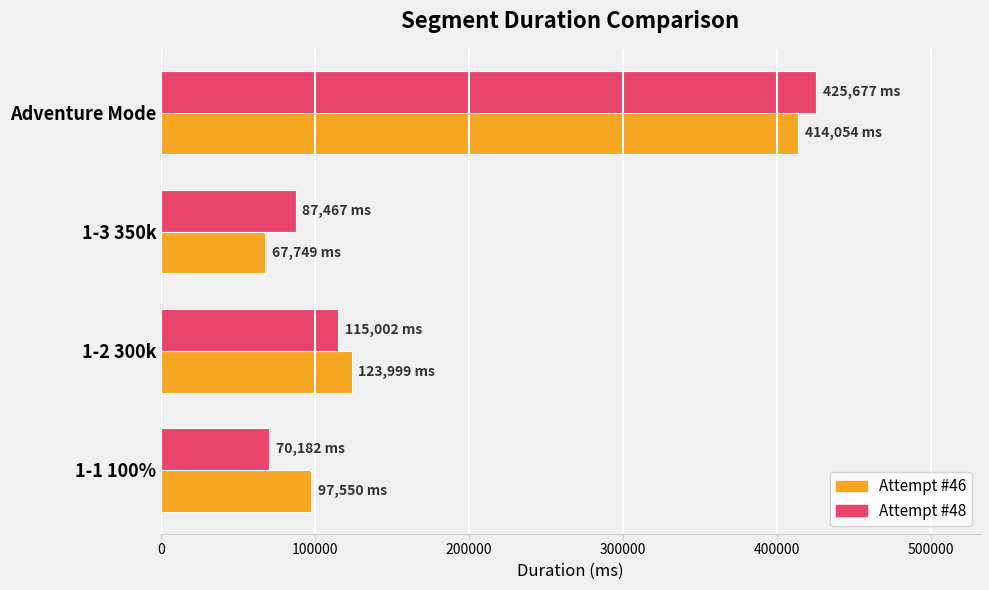

What is the sum of the Attempt #46 values at 1-2 300k and 1-1 100%?

221549